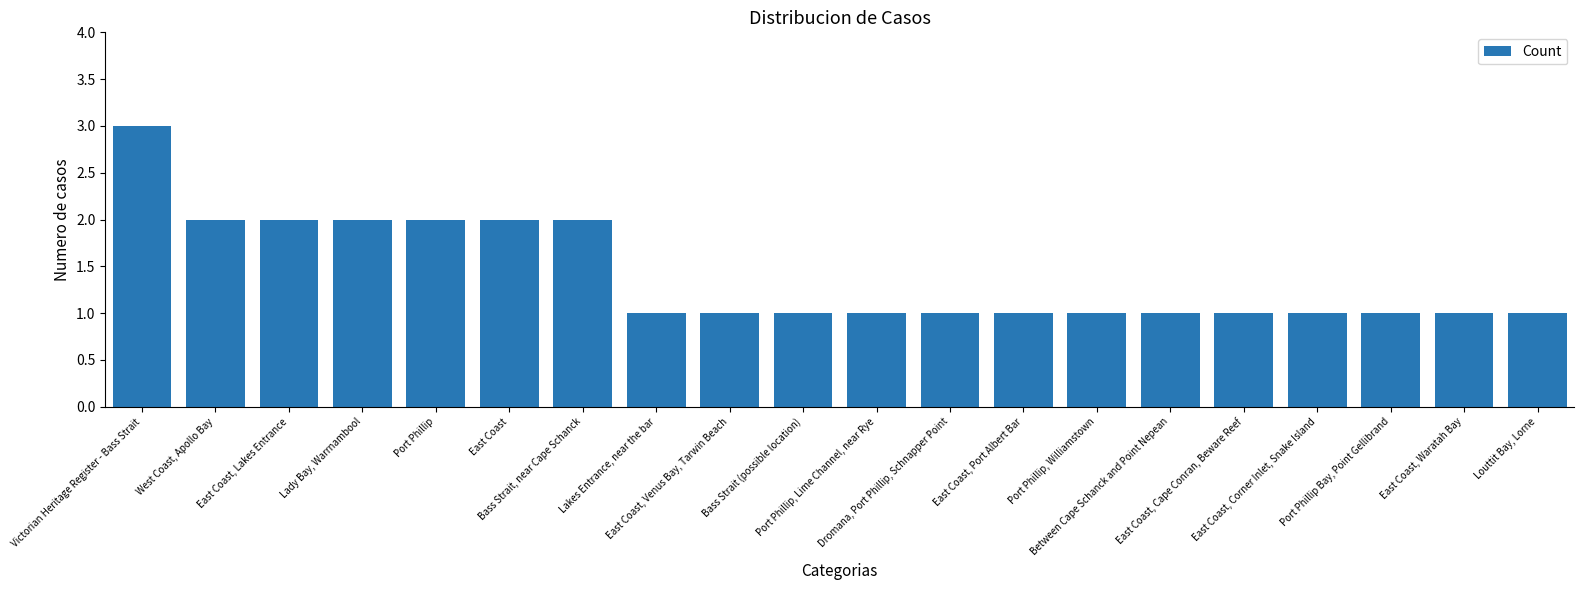

Is it true that the value at West Coast, Apollo Bay is 2?

True